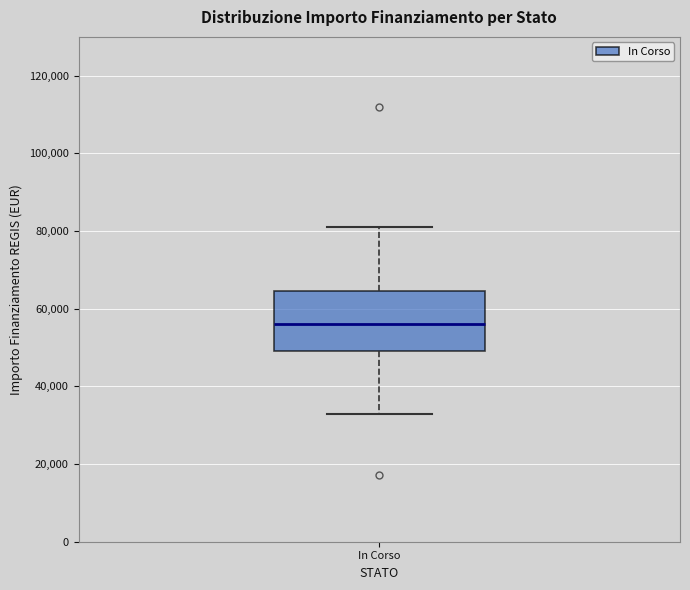

Read this box plot against the y-axis: the position of the median line, the range covered by the box, and the ends of both whiskers. The values are not printed on the chart, so give them approximately, as read against the axis.

median 56000, box 50000 to 64000, whiskers 32000 to 80000